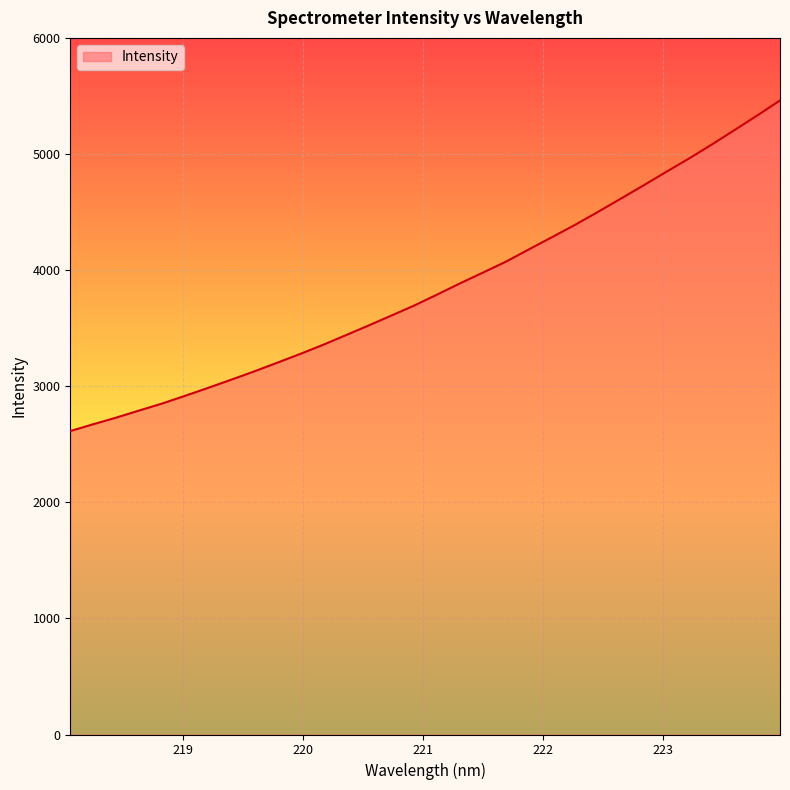

What is the maximum value shown in the chart?

5461.4